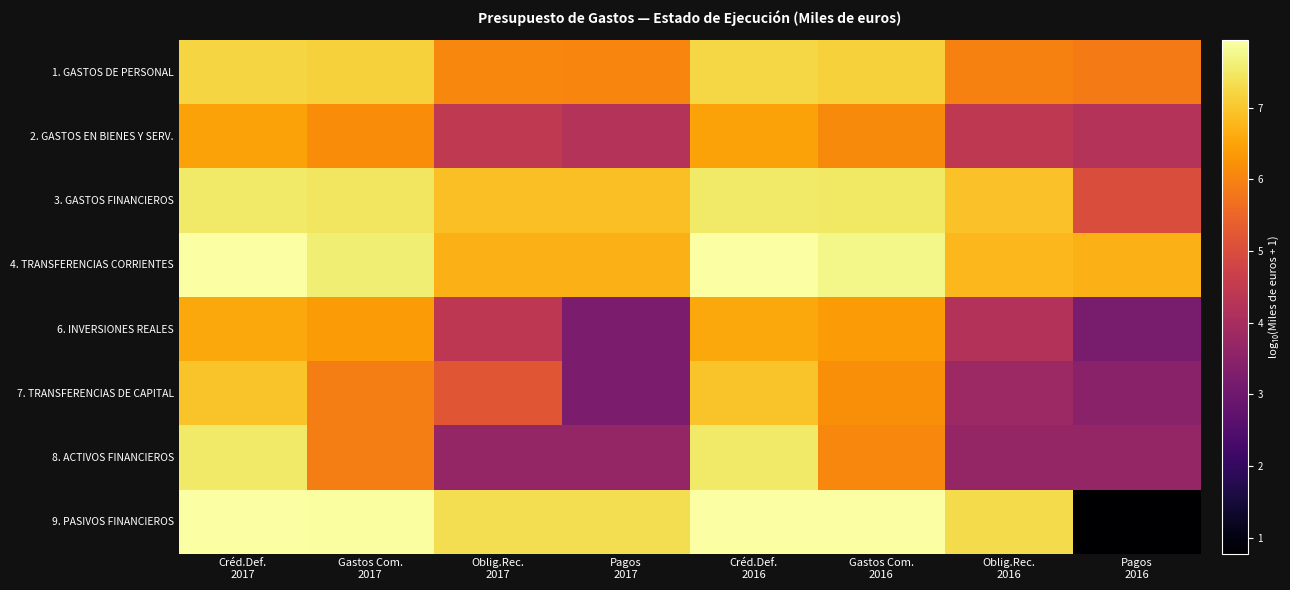

What is the greatest value displayed?

7.9